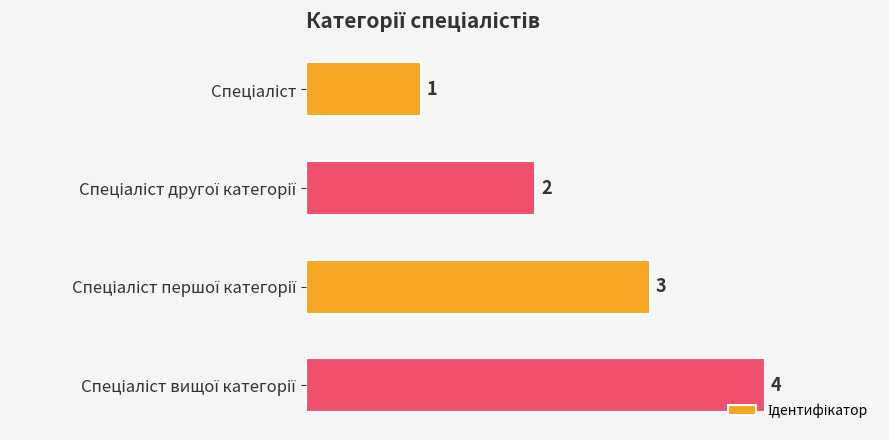

What is the value of the 3rd bar from the top?

3